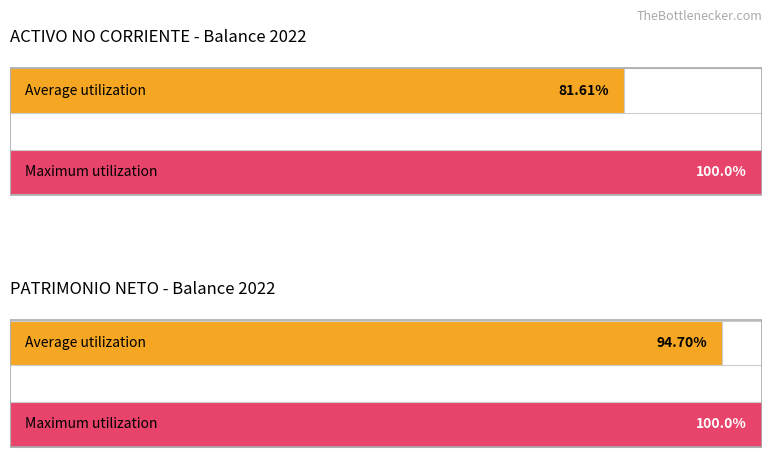

What are all the series names shown in the legend?

Average utilization, Maximum utilization